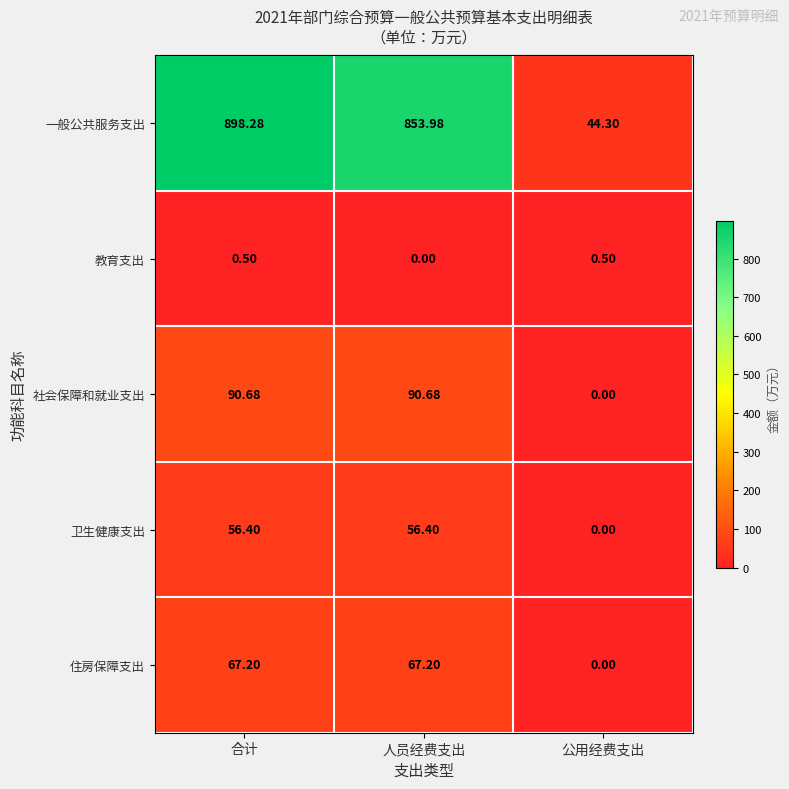

Which category has the highest value across all series?

合计